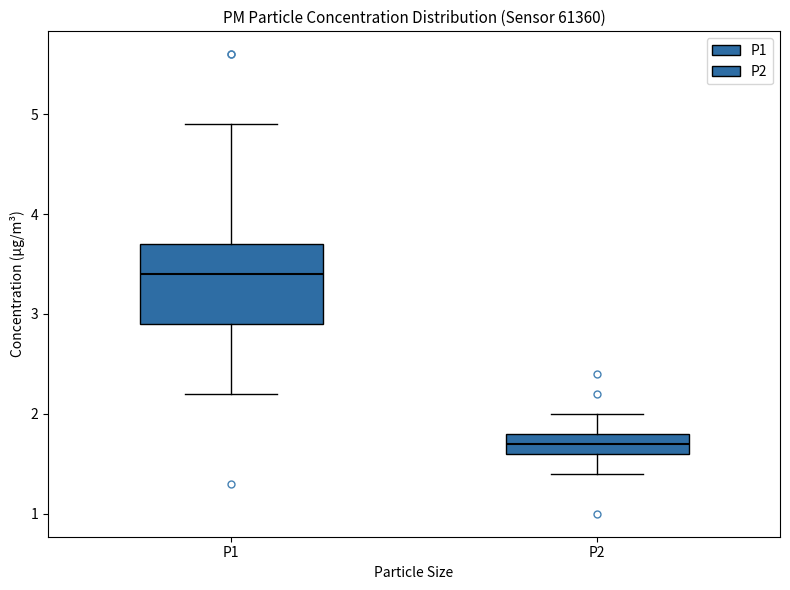

Which box has the lowest median line?

P2